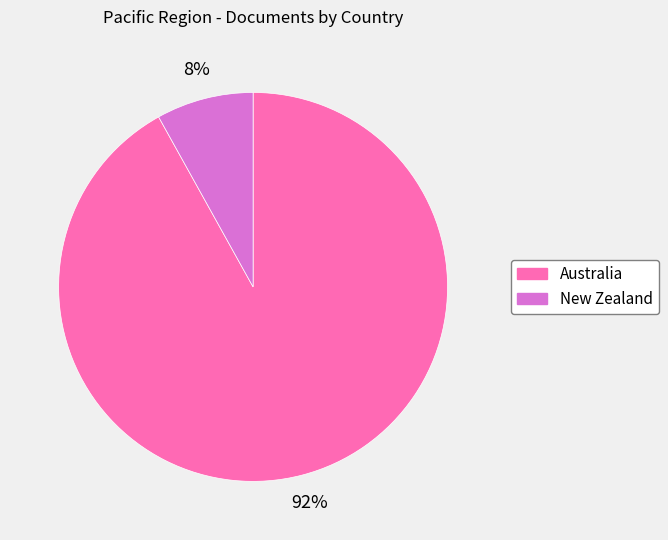

Is there a majority slice in this chart?

Yes